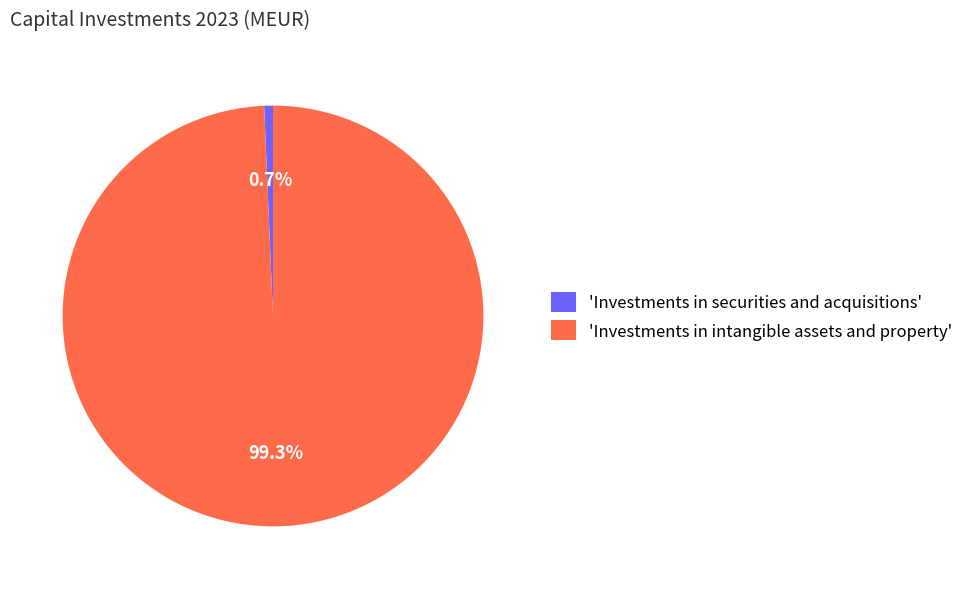

Which category has the smallest portion of the pie?

'Investments in securities and acquisitions'